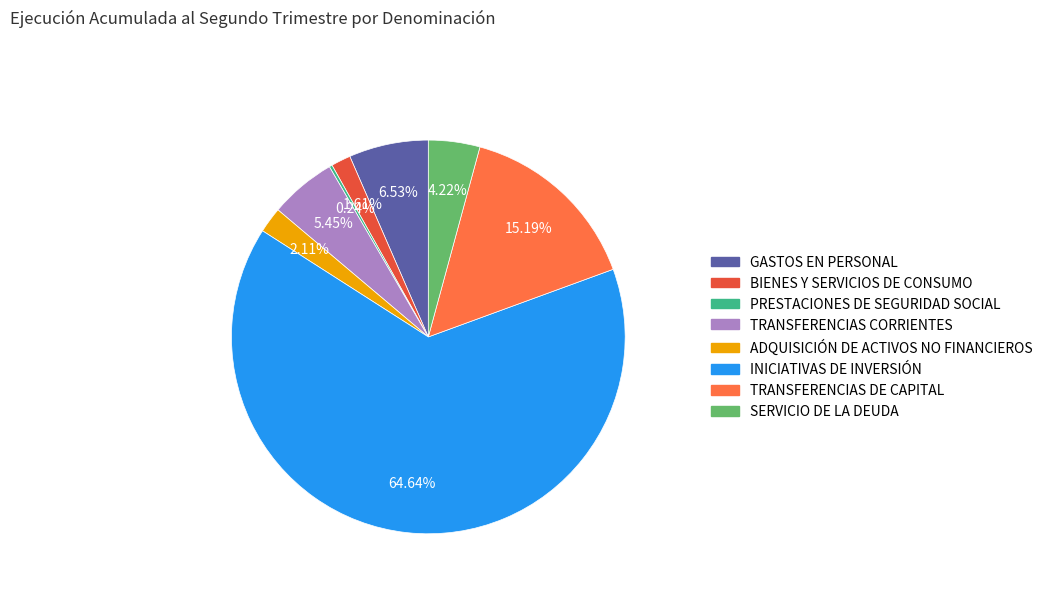

Does TRANSFERENCIAS CORRIENTES represent more than half of the total?

No